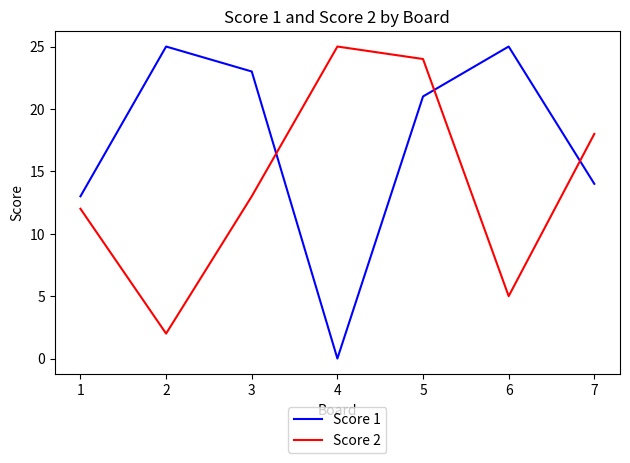

Rank the series by their average value, from lowest to highest.

Score 2, Score 1